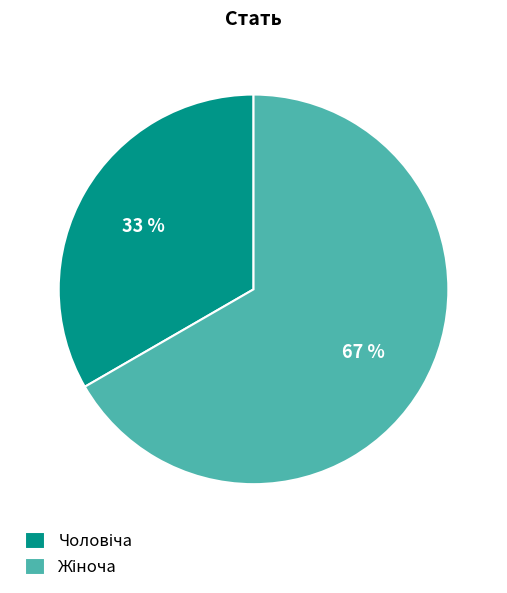

Is there a majority slice in this chart?

Yes